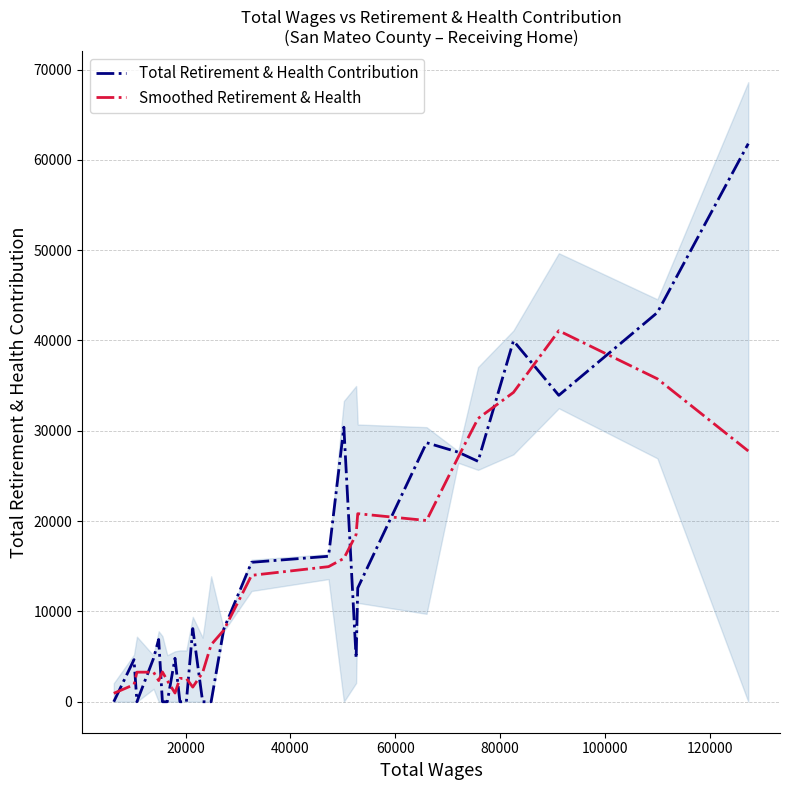

What is the maximum value for Smoothed Retirement & Health?

41078.2